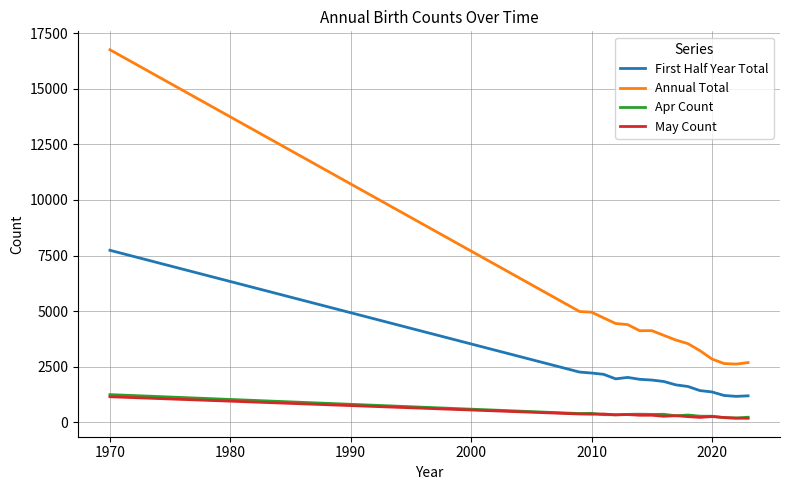

Which series has the largest range (max minus min)?

Annual Total